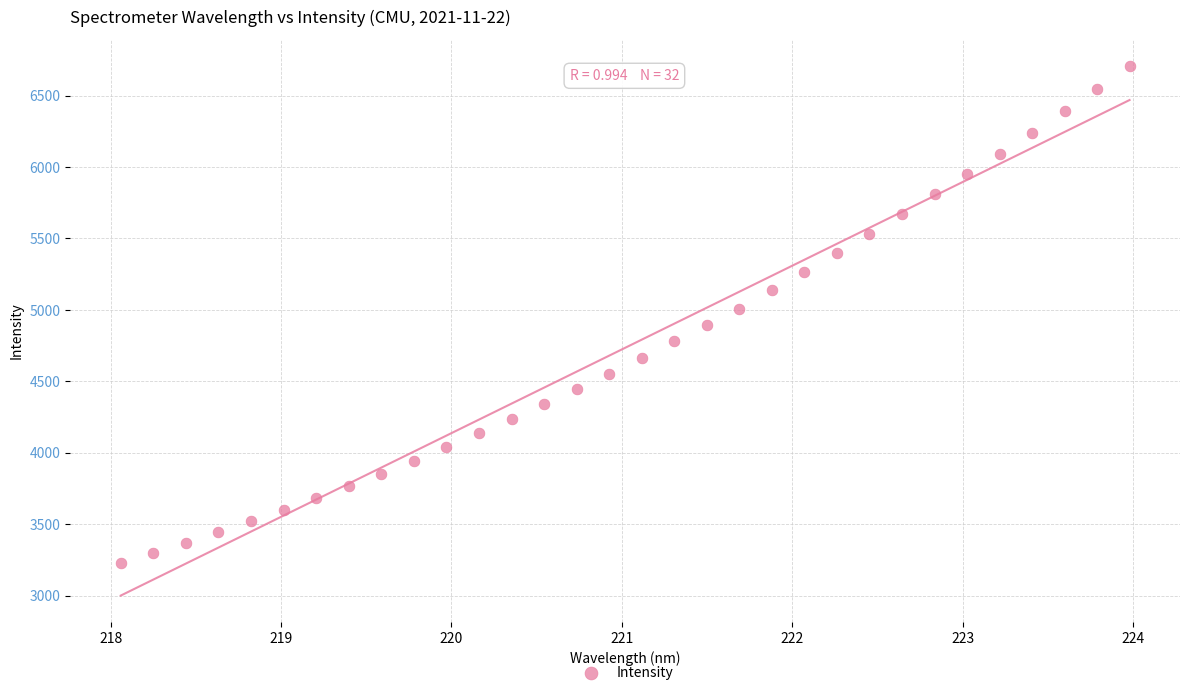

What is the range of Y values (max minus min)?

3476.5